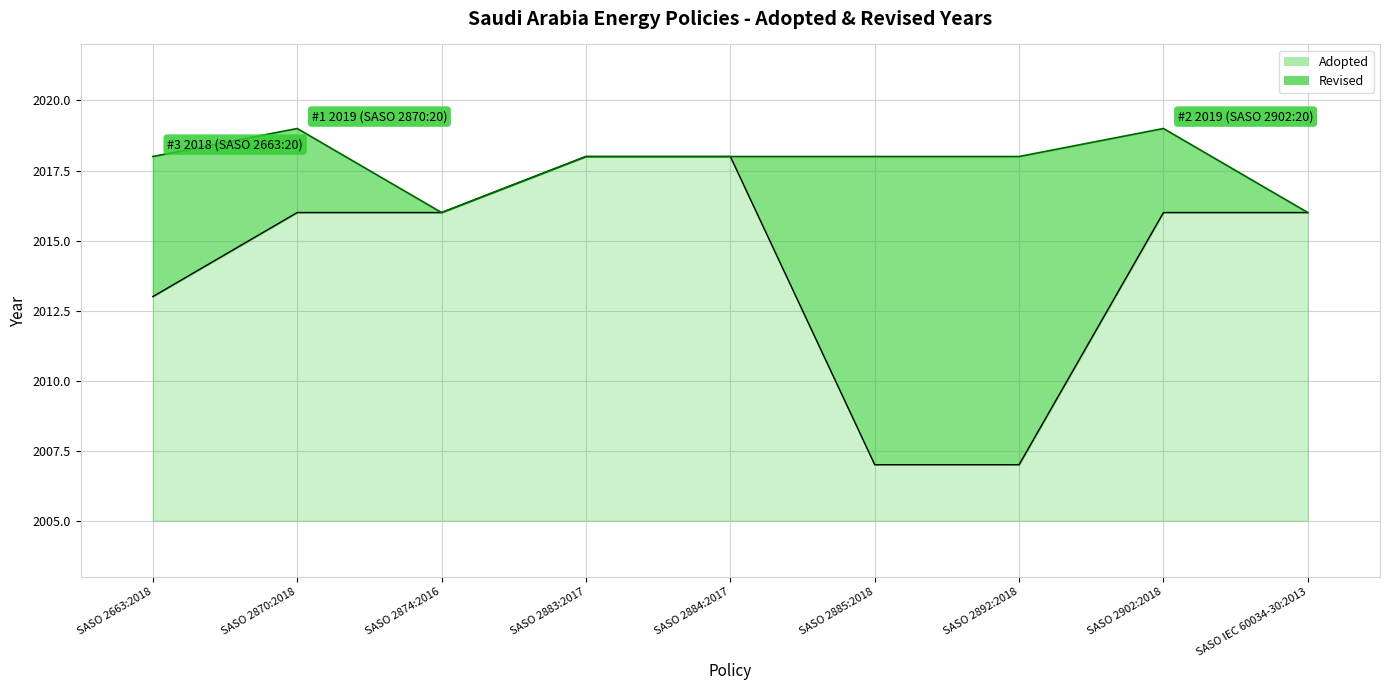

Which has a higher value, SASO 2883:2017 or SASO 2902:2018?

SASO 2883:2017